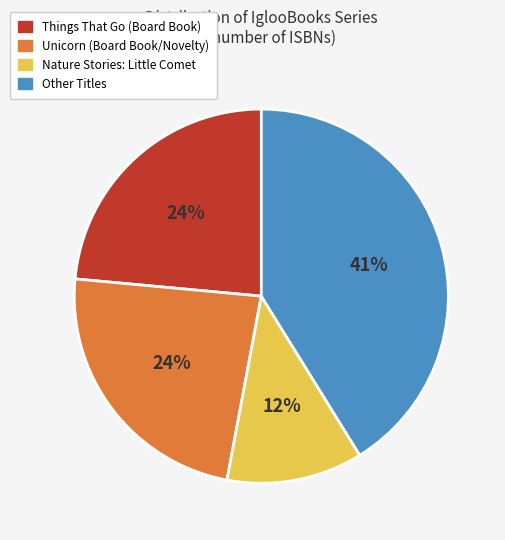

To the nearest percent, what is the average slice percentage?

25%